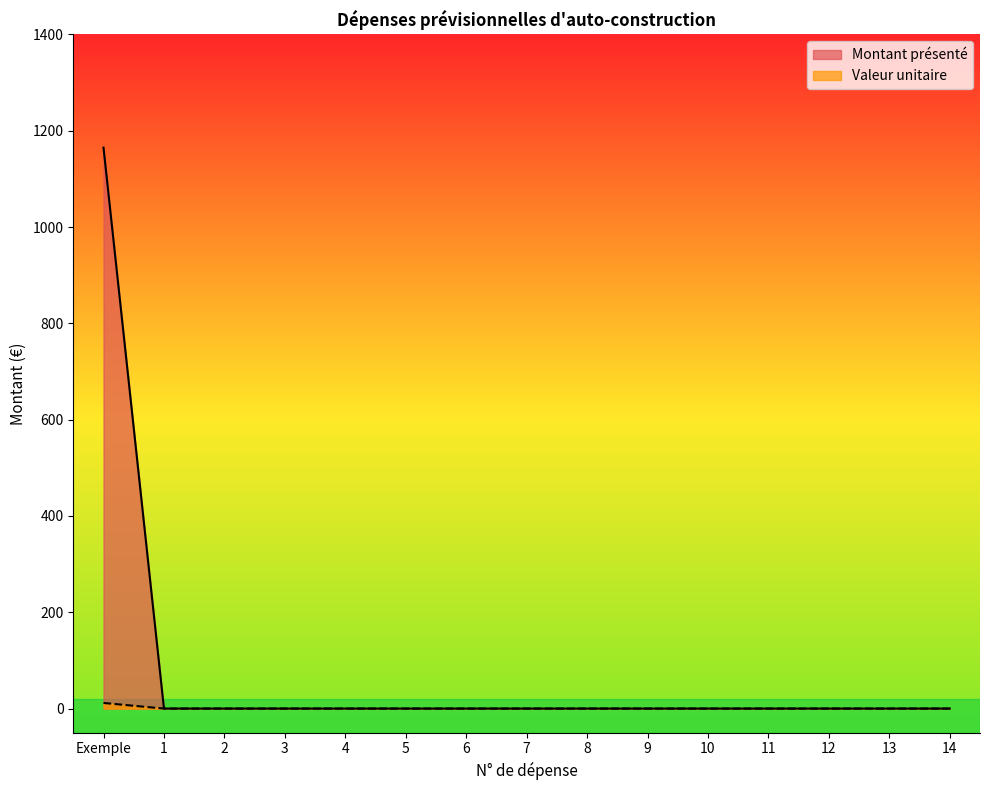

Which series has the largest total across all categories?

Montant présenté